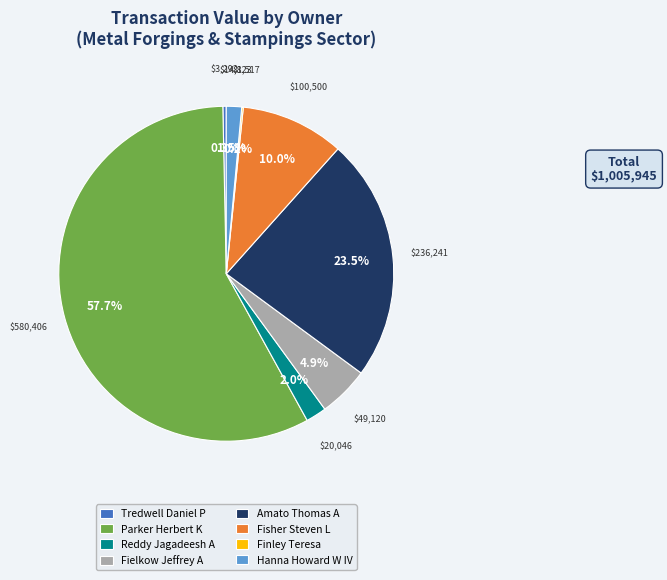

Approximately how many times larger is the value at Hanna Howard W IV compared to Tredwell Daniel P?

4.5